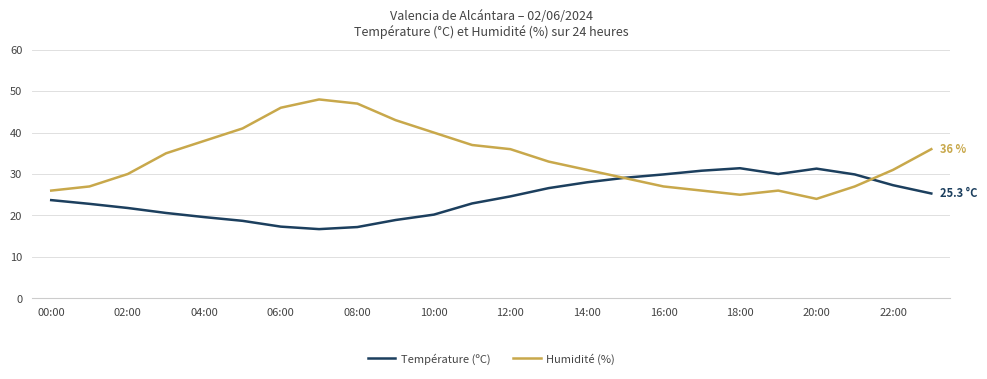

In Humidité (%), how many points are lower than both neighbors (excluding endpoints)?

2